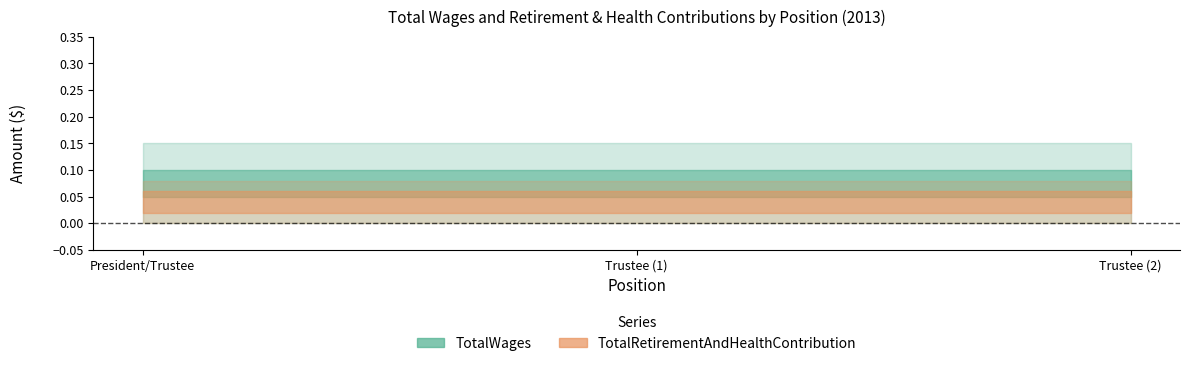

What is the label of the 1st point from the left?

President/Trustee